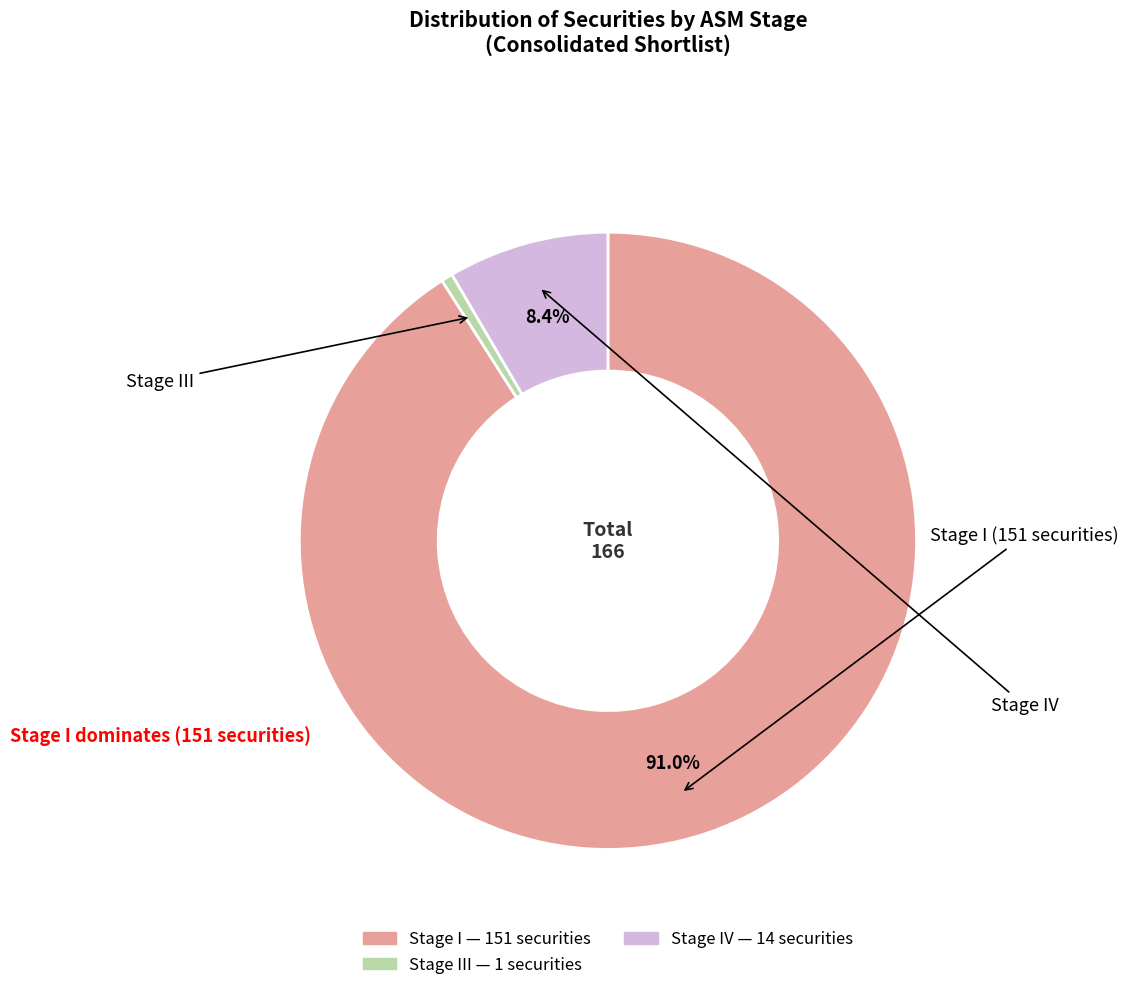

Is there a majority slice in this chart?

Yes